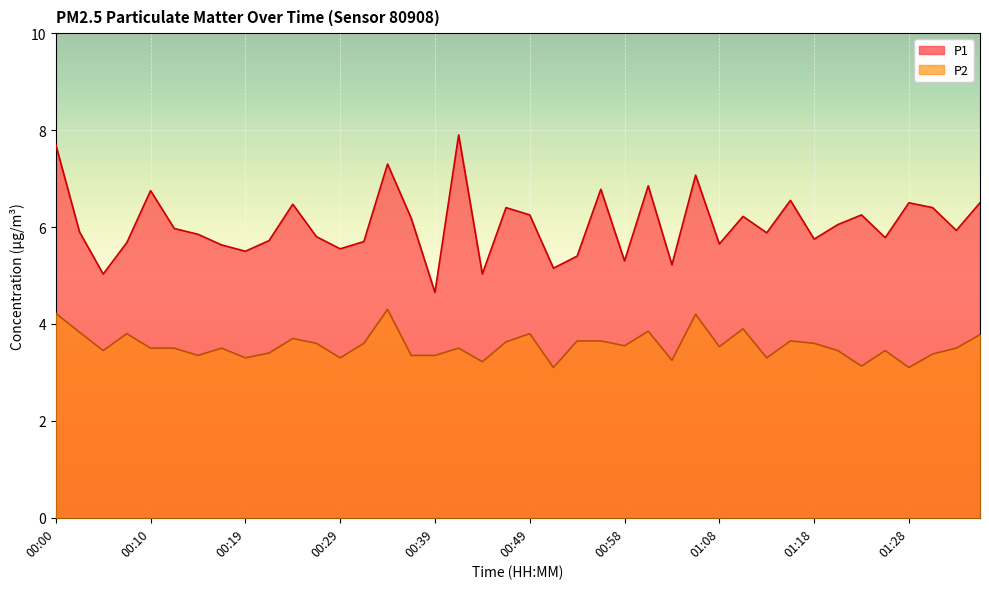

What is the label of the 3rd point from the left?

00:05